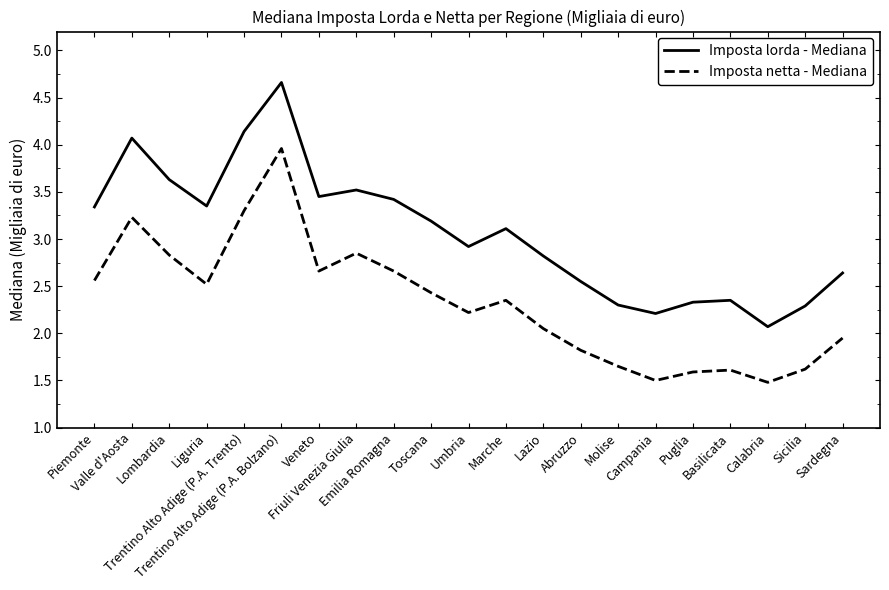

Which series has the widest spread of values?

Imposta lorda - Mediana